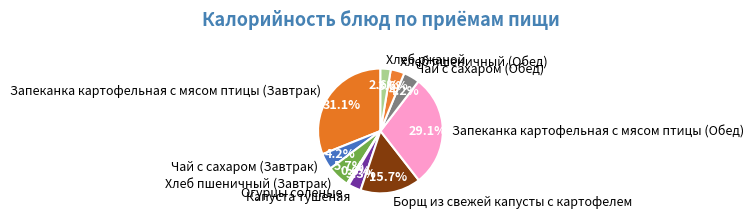

Combined, what portion of the pie is Хлеб пшеничный (Завтрак) and Хлеб пшеничный (Обед)?

9.3%